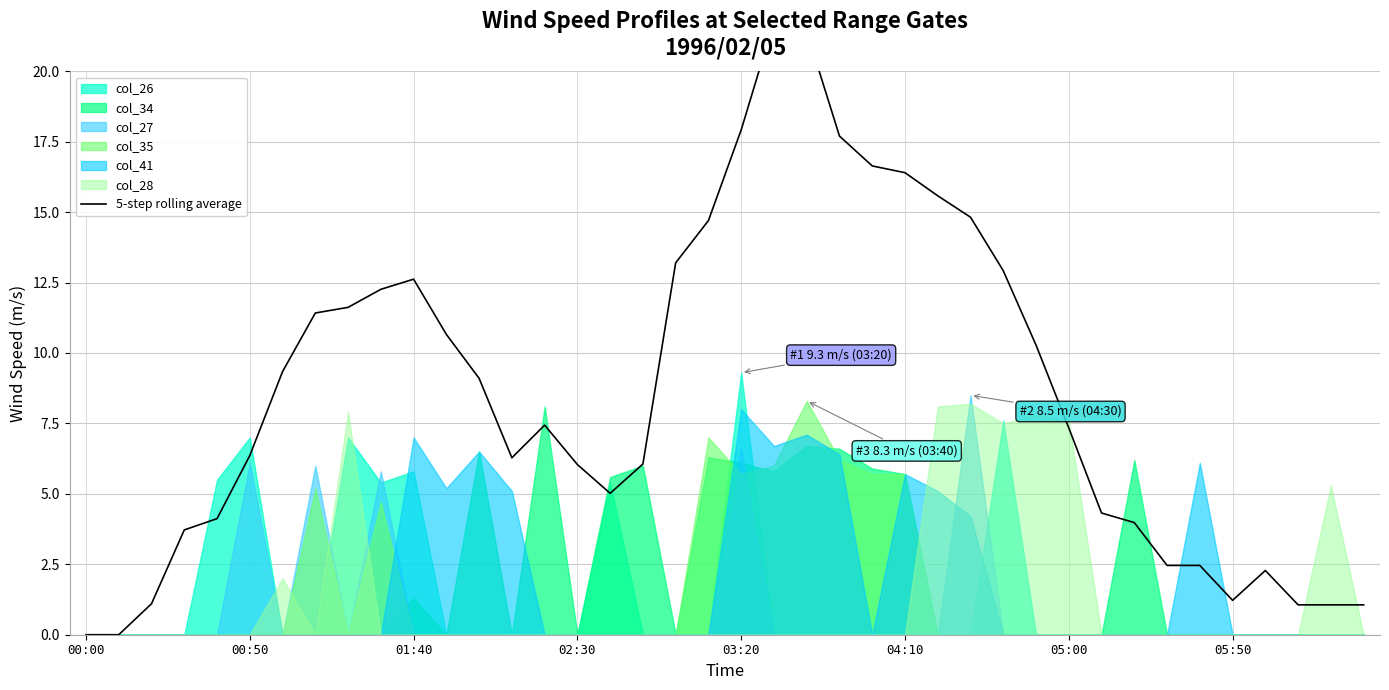

Count the number of values greater than 7.

21